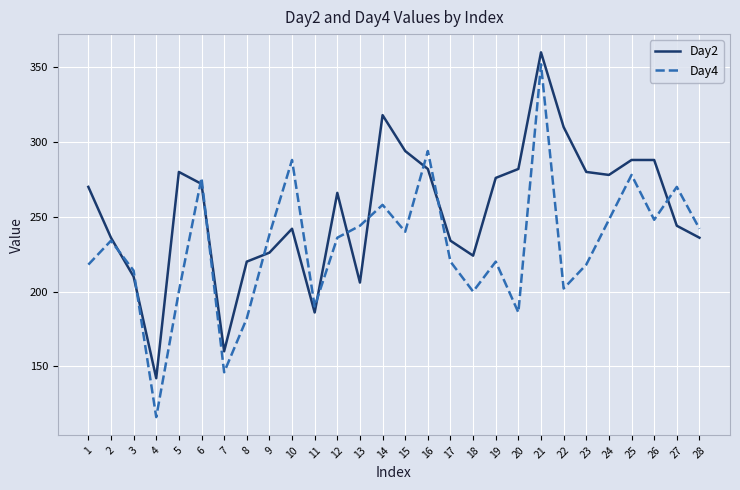

What are all the series names shown in the legend?

Day2, Day4